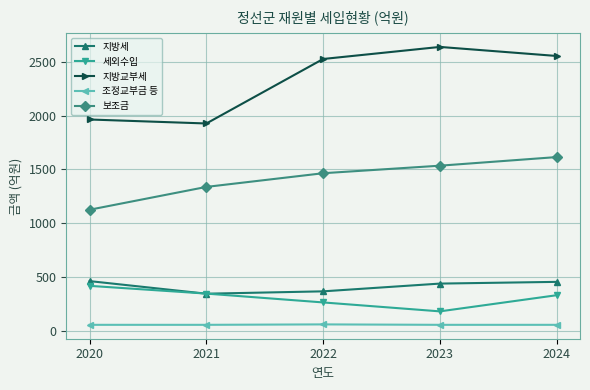

True or false: 조정교부금 등 and 보조금 intersect in this chart.

False